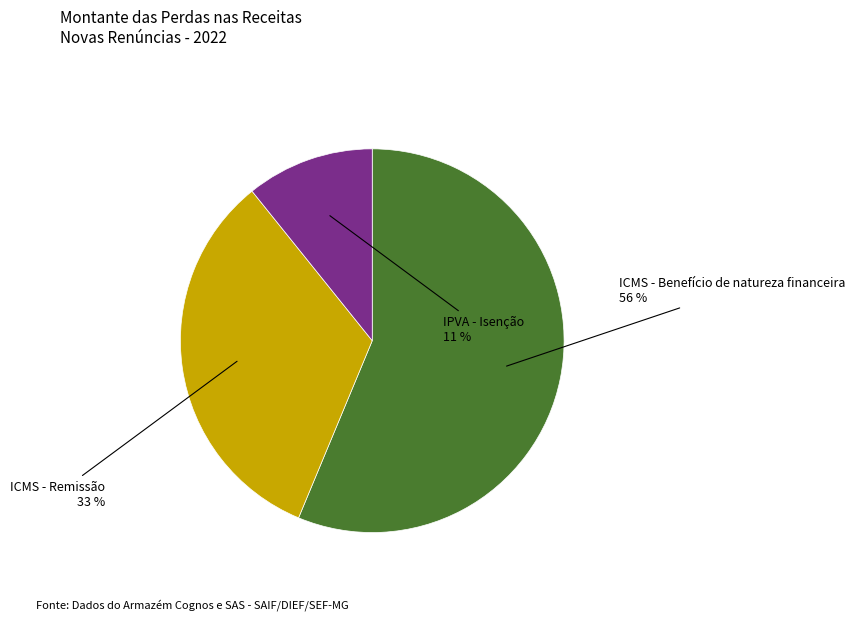

Combined, do ICMS - Remissão and IPVA - Isenção account for over 50%?

No